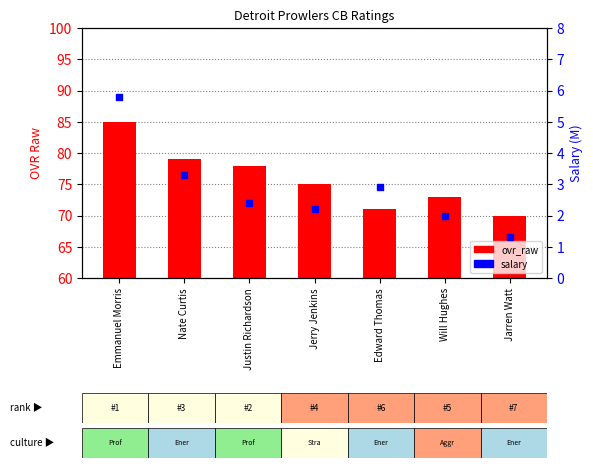

Which series has the largest Y range (max minus min)?

ovr_raw